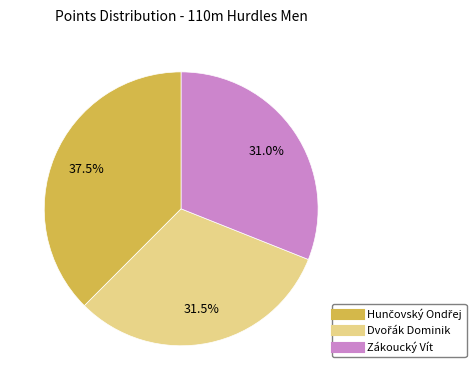

Is there any slice that represents more than half of the pie?

No